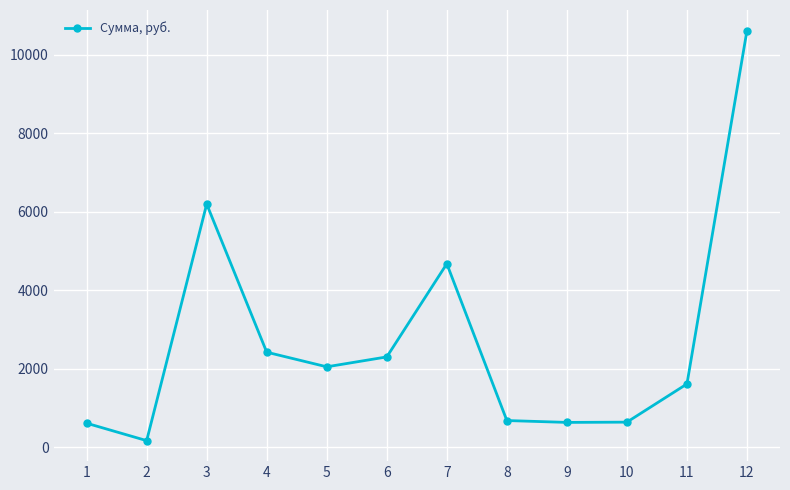

Read the value at 4.

2423.4